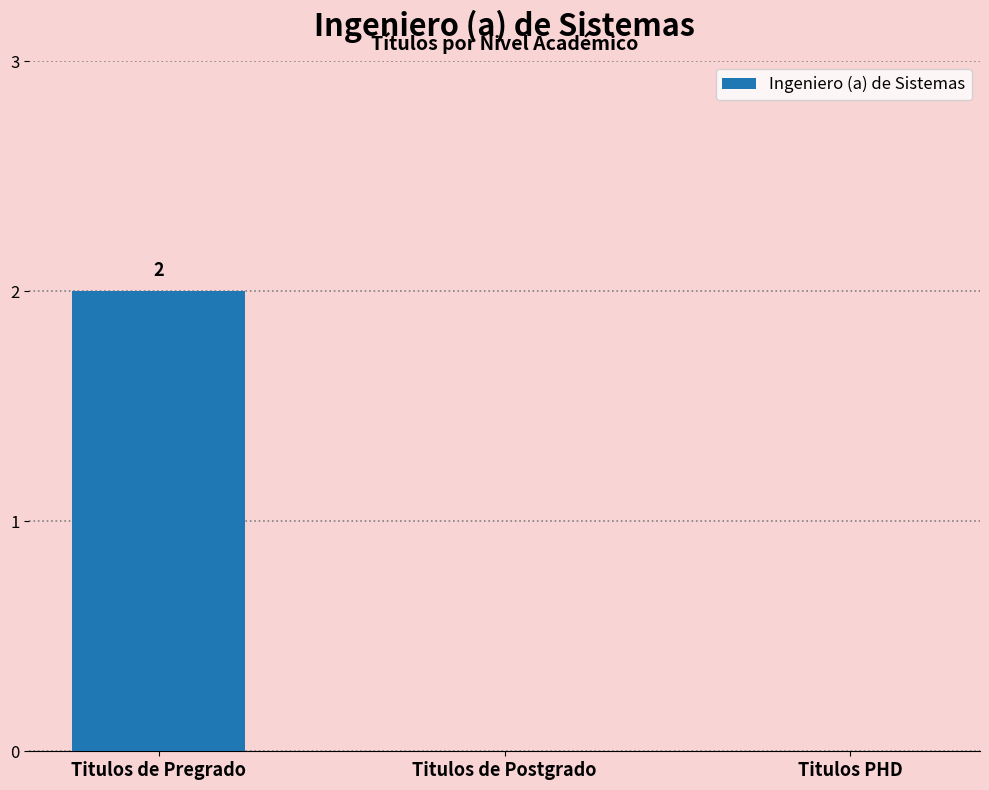

What is the change in value from Titulos de Pregrado to Titulos PHD?

-2